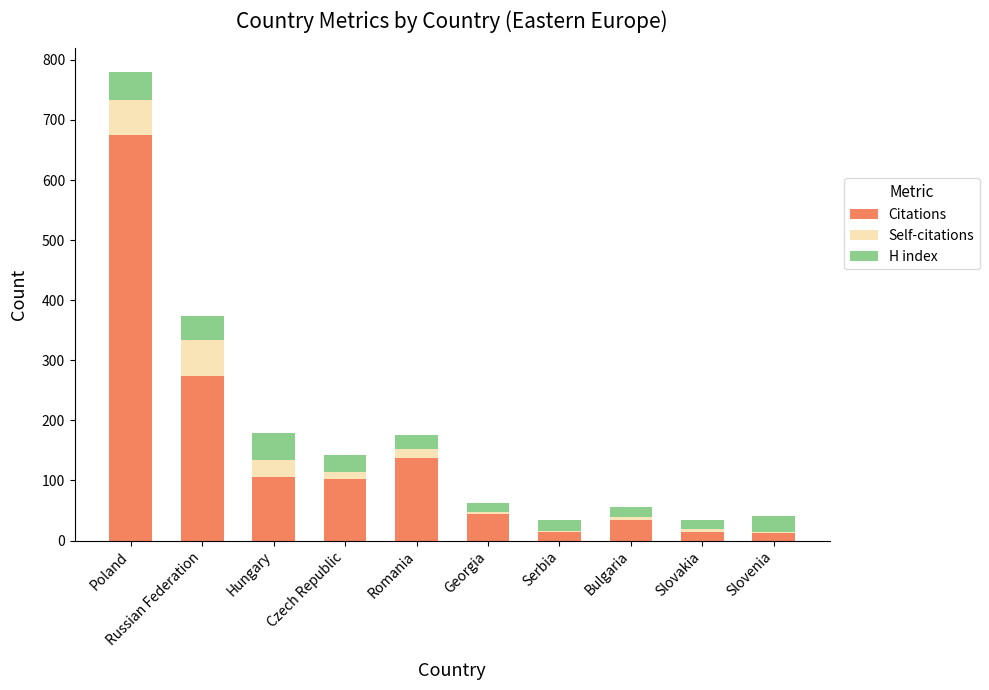

At which category is the sum across all series the highest?

Poland